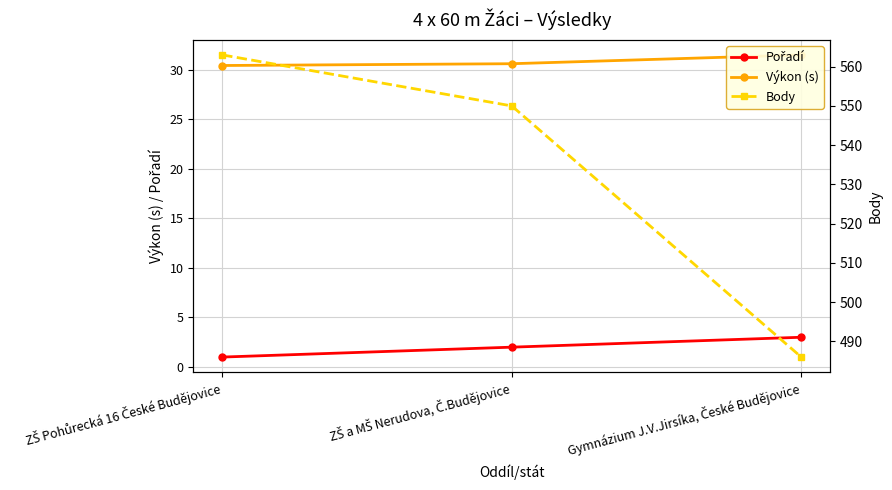

How many distinct data groups are displayed?

3